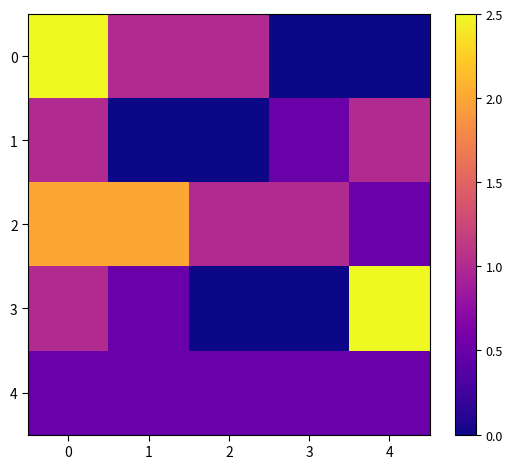

Reading left to right, list all the values displayed in this chart.

0: 0=2.5	1=1.0	2=1.0	3=0.0	4=0.0
1: 0=1.0	1=0.0	2=0.0	3=0.5	4=1.0
2: 0=2.0	1=2.0	2=1.0	3=1.0	4=0.5
3: 0=1.0	1=0.5	2=0.0	3=0.0	4=2.5
4: 0=0.5	1=0.5	2=0.5	3=0.5	4=0.5